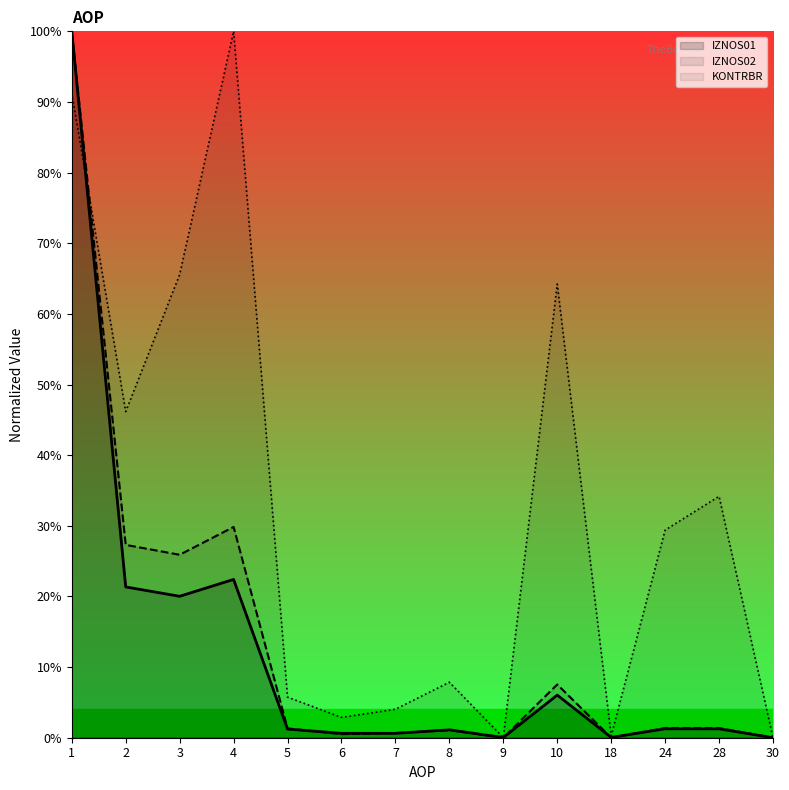

What are all the series names shown in the legend?

IZNOS01, IZNOS02, KONTRBR